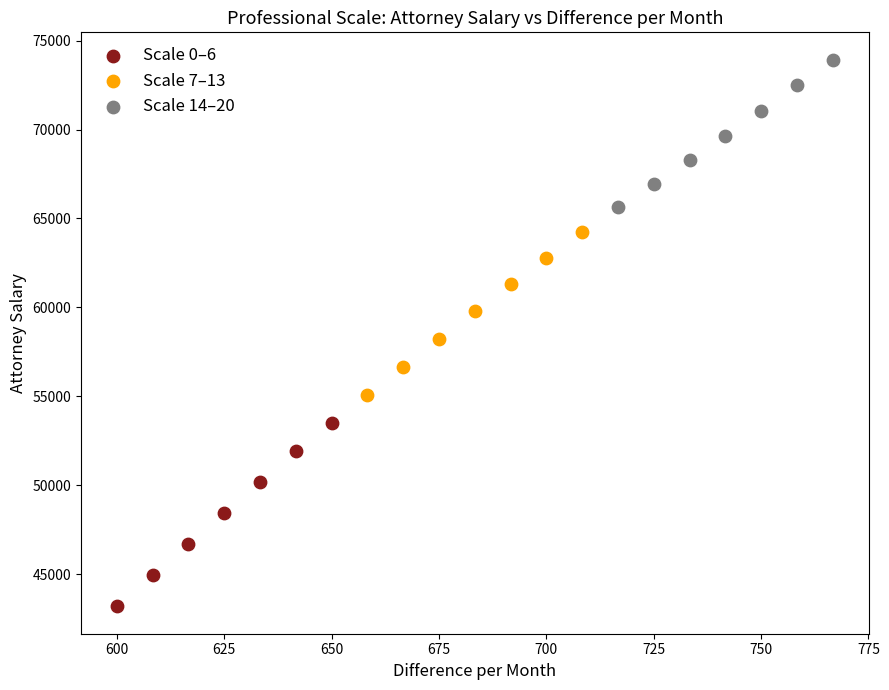

Which series contains the lowest Y value?

Scale 0–6